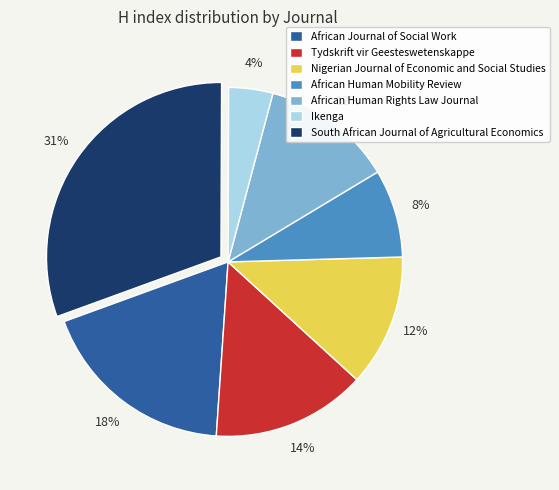

Does any single category account for the majority?

No